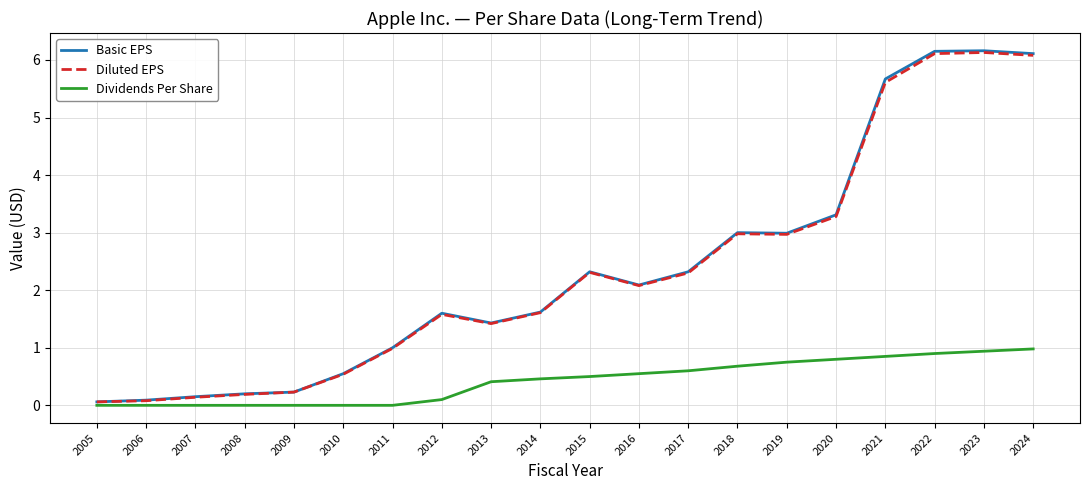

What is the greatest value displayed?

6.2